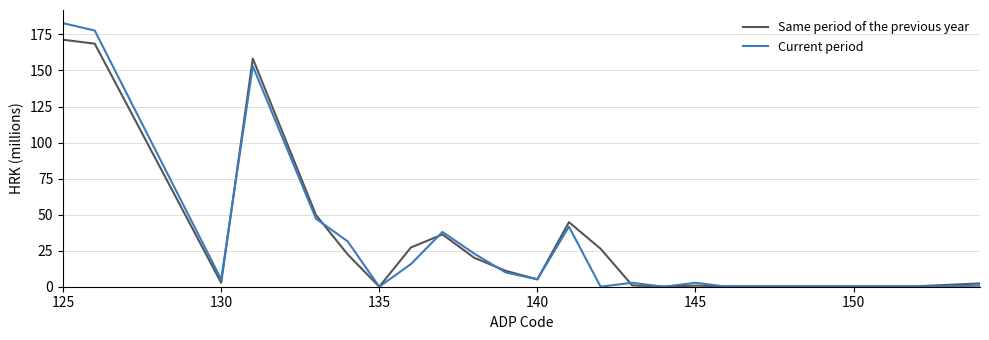

What is the maximum value shown in the chart?

182.8